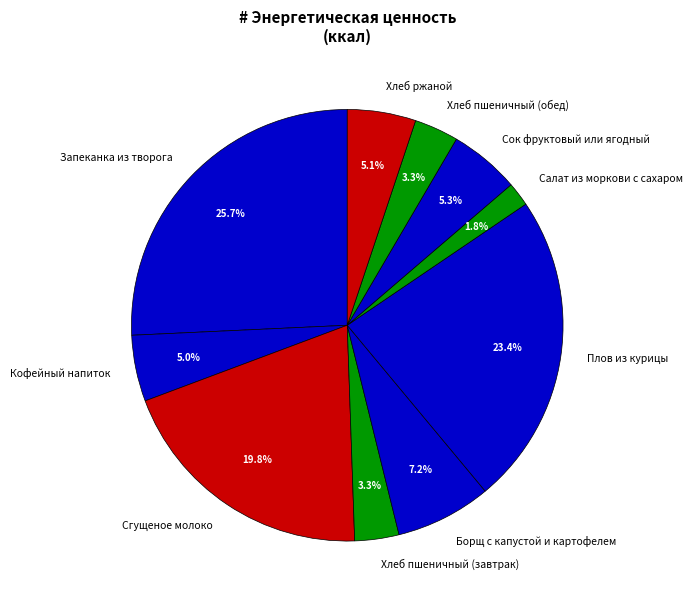

To the nearest percent, what is the combined percentage of Хлеб пшеничный (завтрак) and Сок фруктовый или ягодный?

9%